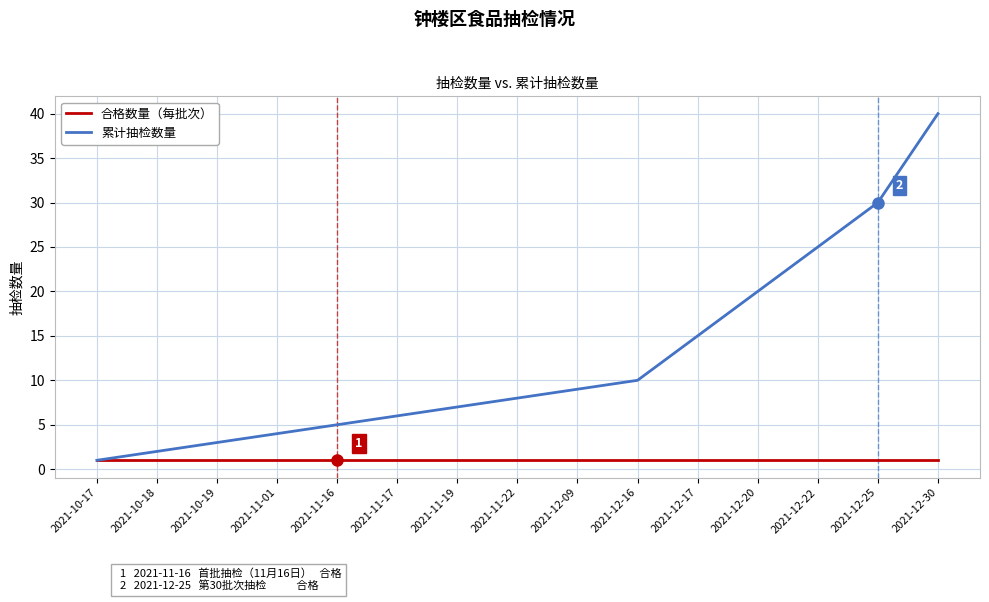

At which category is the sum across all series the highest?

2021-12-30